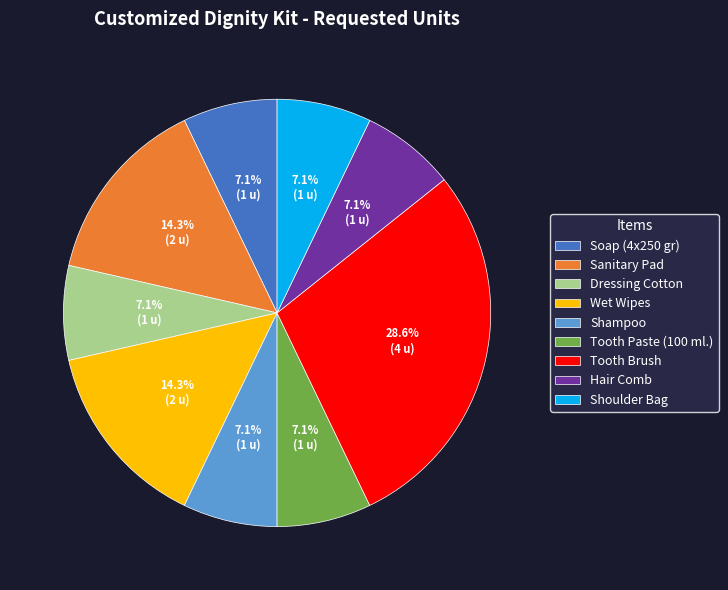

What is the ratio of the value at Soap (4x250 gr) to the value at Shoulder Bag?

1.0